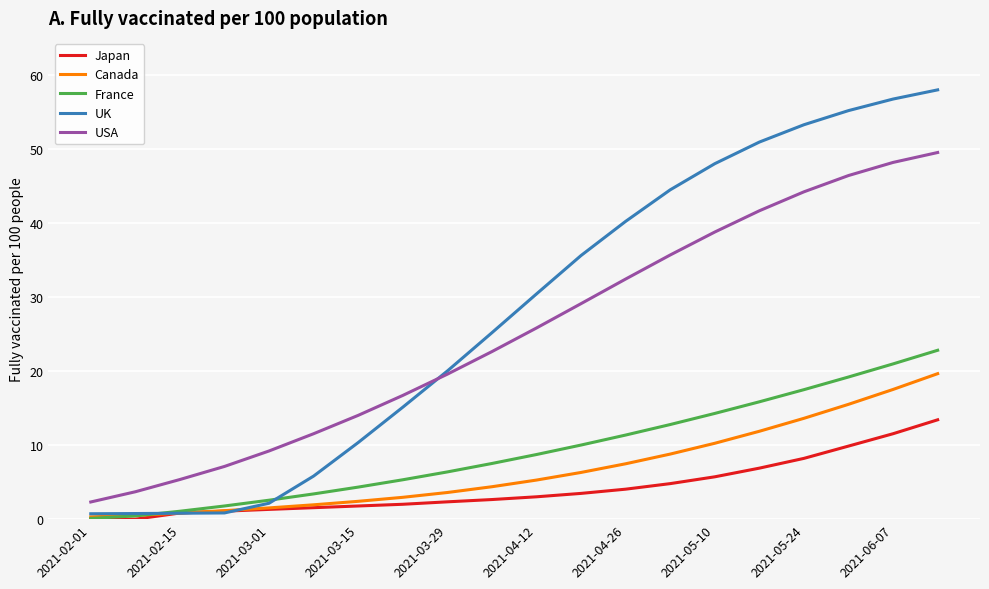

Is this an area chart (filled region under the line)?

No